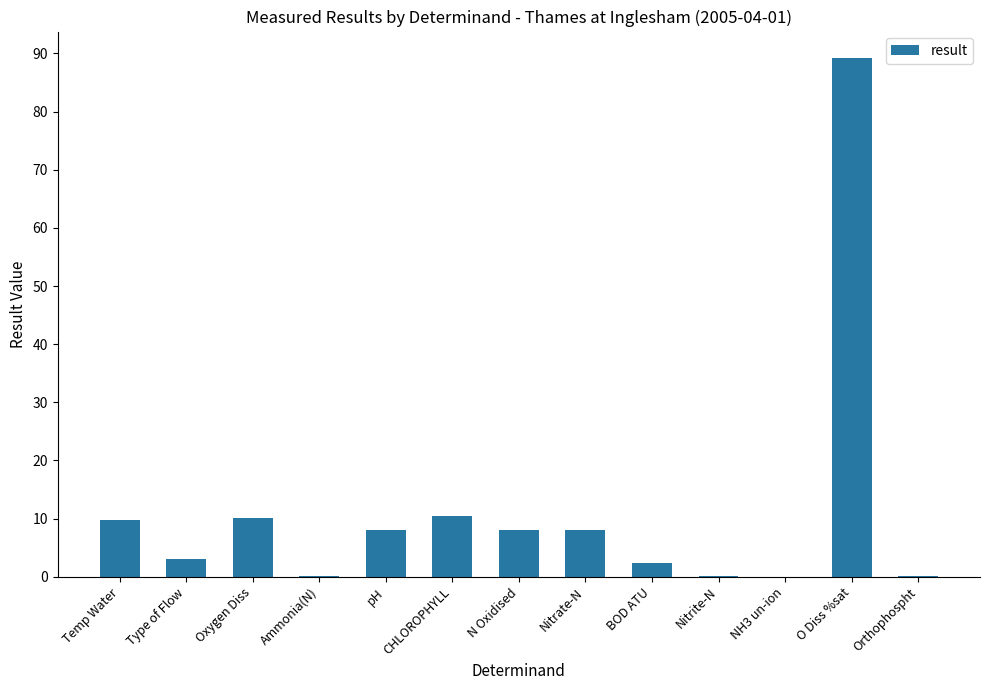

What is the maximum value shown in the chart?

89.3